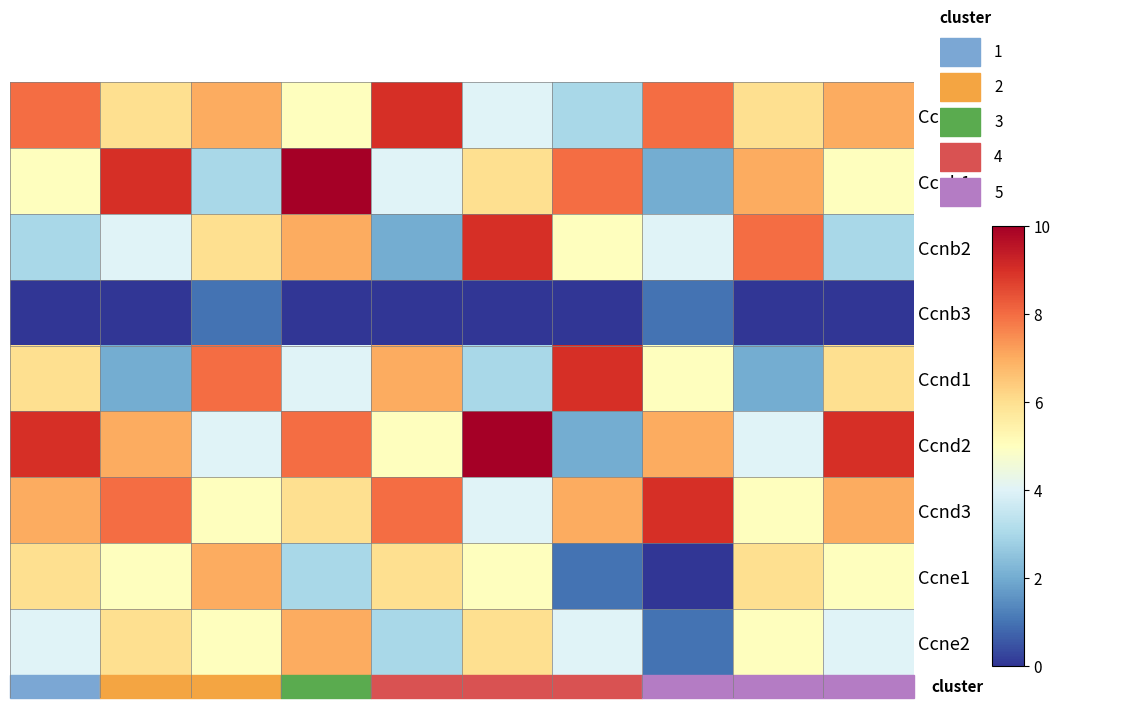

Reading right to left, extract all data points from this chart.

Ccna2: 7	6	8	3	4	9	5	7	6	8
Ccnb1: 5	7	2	8	6	4	10	3	9	5
Ccnb2: 3	8	4	5	9	2	7	6	4	3
Ccnb3: 0	0	1	0	0	0	0	1	0	0
Ccnd1: 6	2	5	9	3	7	4	8	2	6
Ccnd2: 9	4	7	2	10	5	8	4	7	9
Ccnd3: 7	5	9	7	4	8	6	5	8	7
Ccne1: 5	6	0	1	5	6	3	7	5	6
Ccne2: 4	5	1	4	6	3	7	5	6	4